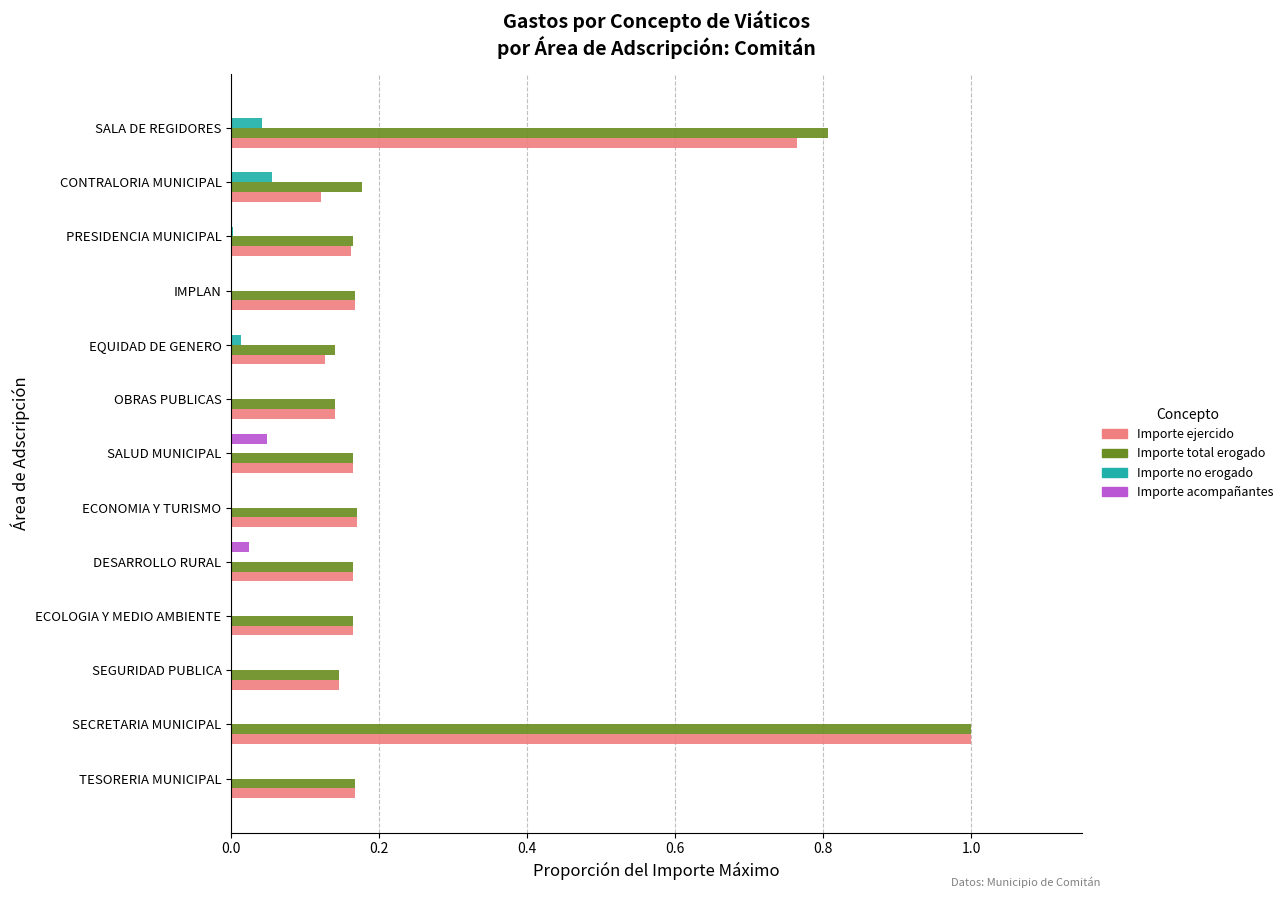

What is the maximum value for Importe total erogado?

1.0